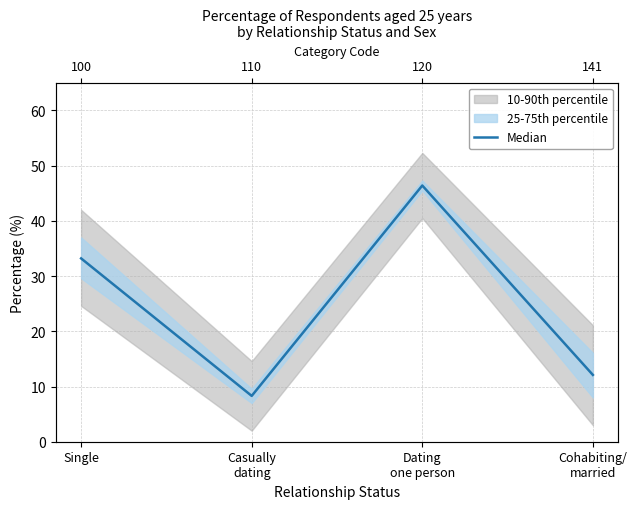

Read the value at Cohabiting/
married.

12.1